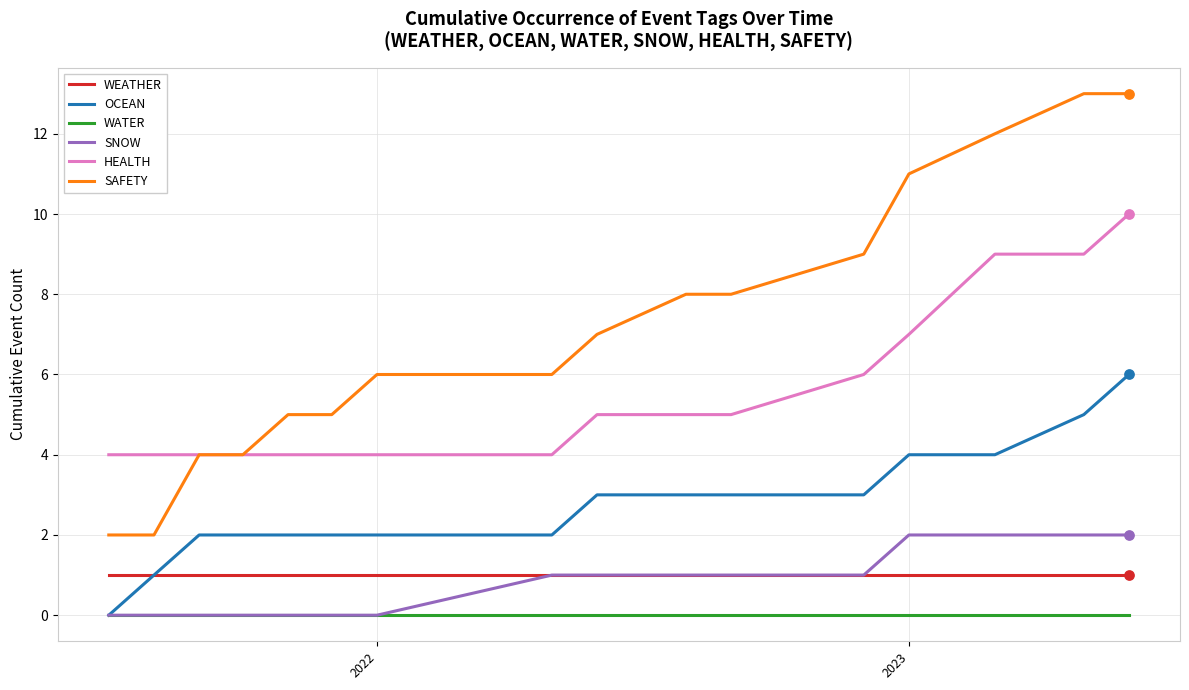

Which series has the largest range (max minus min)?

SAFETY